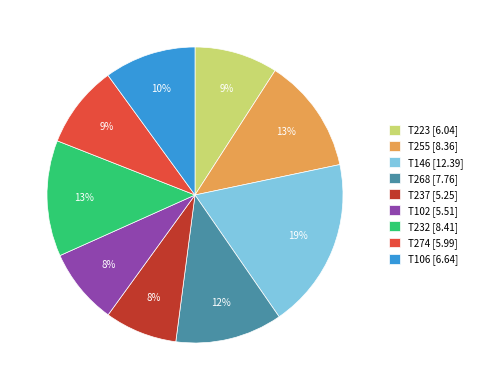

Approximately how many times larger is the value at T274 [5.99] compared to T232 [8.41]?

0.7